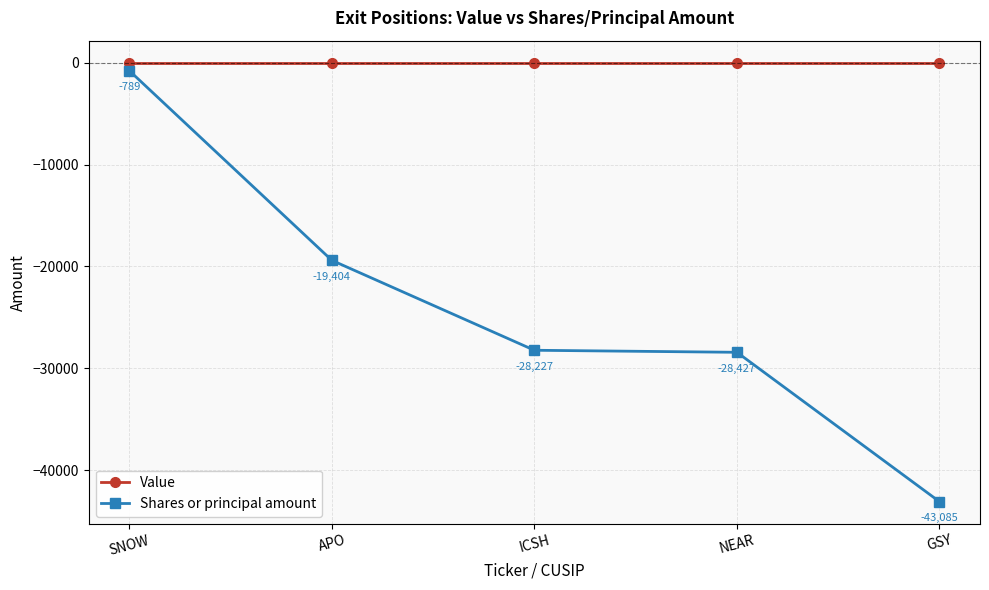

Which series has the largest range (max minus min)?

Shares or principal amount